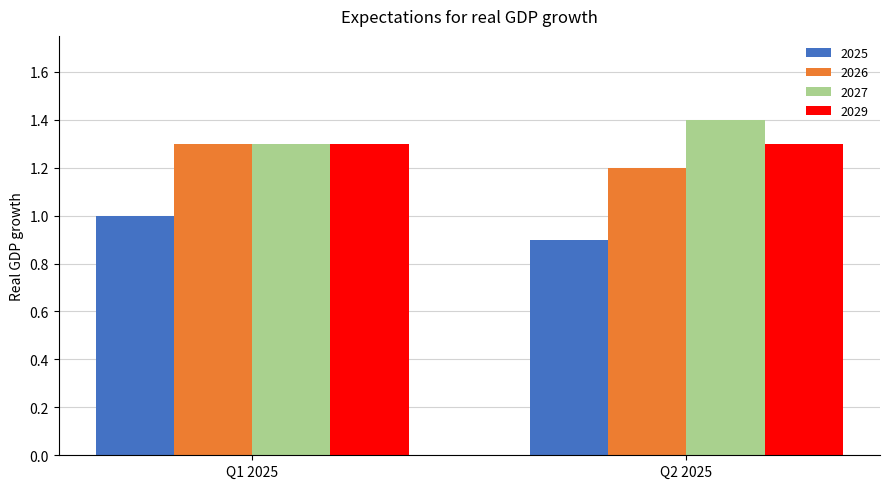

What is the lowest value of the 2029 series?

1.3